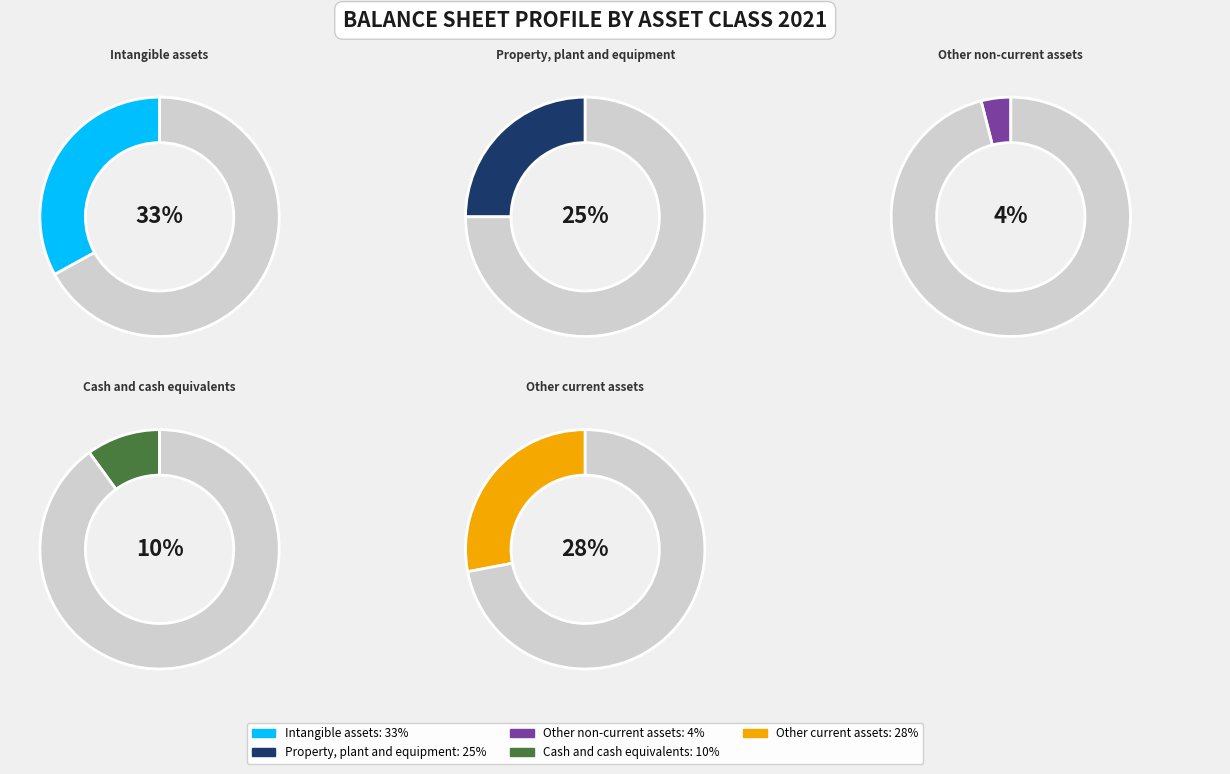

Approximately how many times larger is the value at Intangible assets compared to Other non-current assets?

8.2